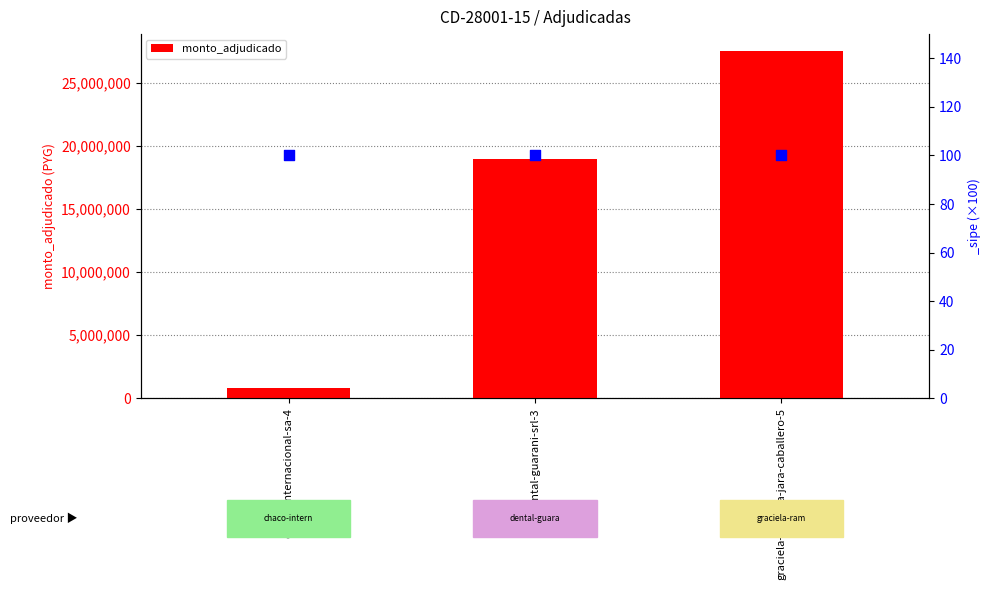

Between chaco-internacional-sa-4 and dental-guarani-srl-3, which is larger?

dental-guarani-srl-3